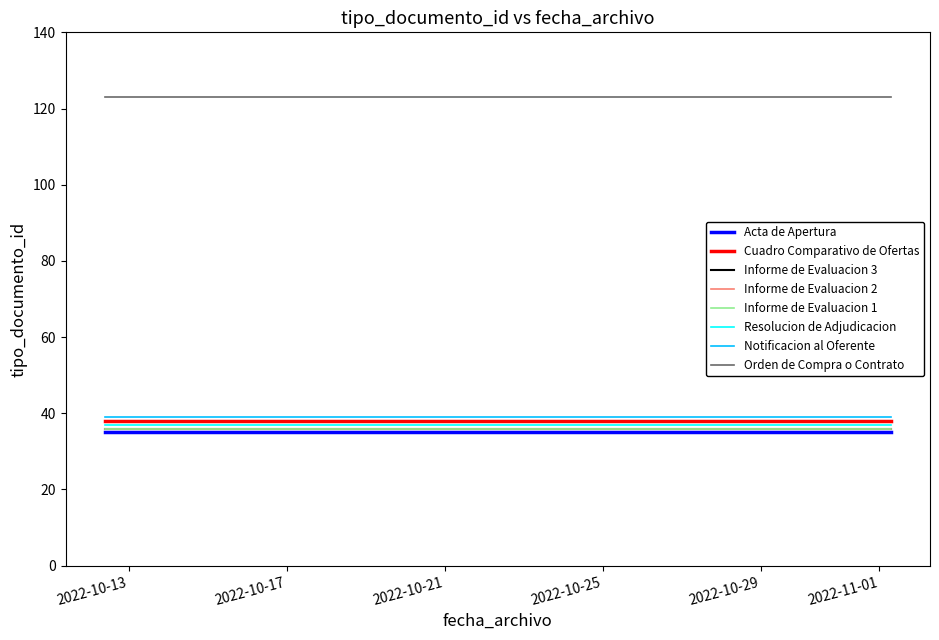

Reading left to right, list all the values displayed in this chart.

35	38	36	36	36	39	123	37